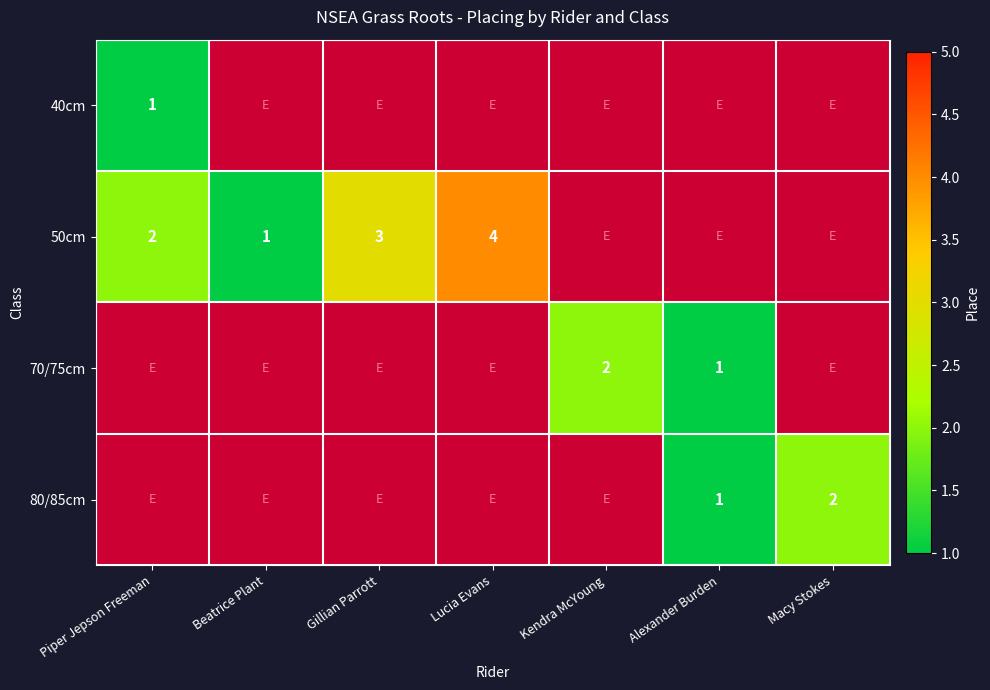

At how many categories does at least one series exceed 1?

5